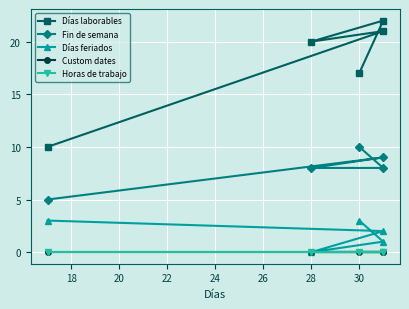

Reading left to right, what are all the values shown in this chart?

Días laborables: 10	21	20	22	17
Fin de semana: 5	9	8	8	10
Días feriados: 3	2	0	1	3
Custom dates: 0	0	0	0	0
Horas de trabajo: 0	0	0	0	0